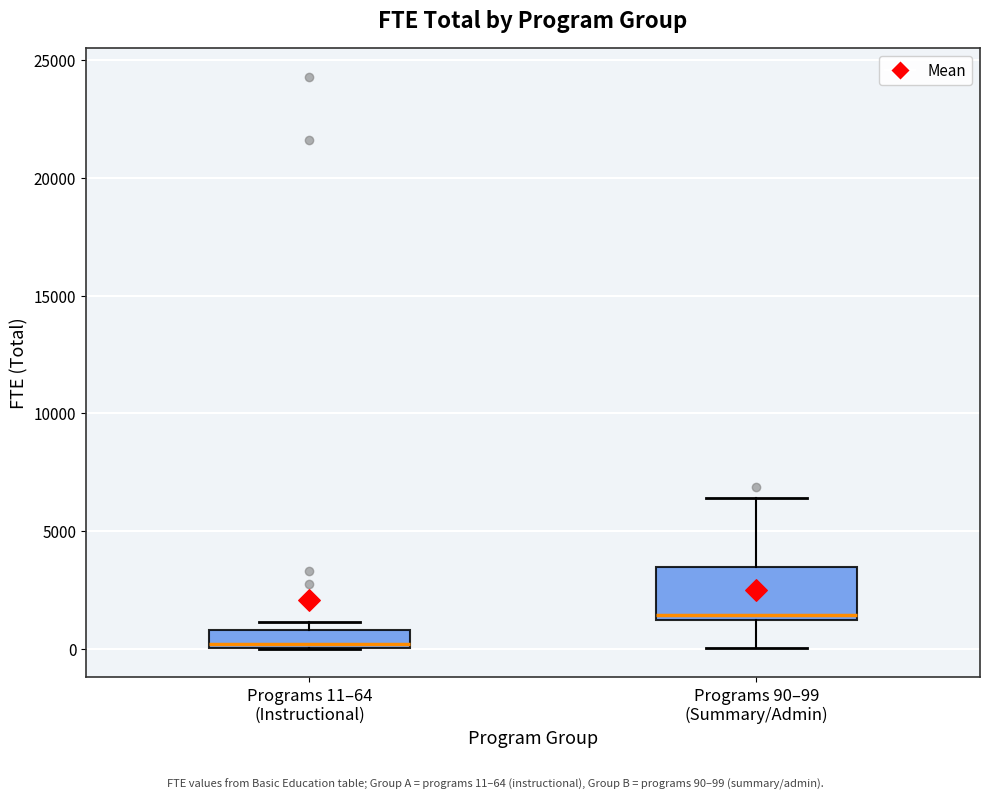

Where is the lower edge of the box for Programs 11–64 (Instructional) on the y-axis? The values are not printed on the chart, so give them approximately, as read against the axis.

0